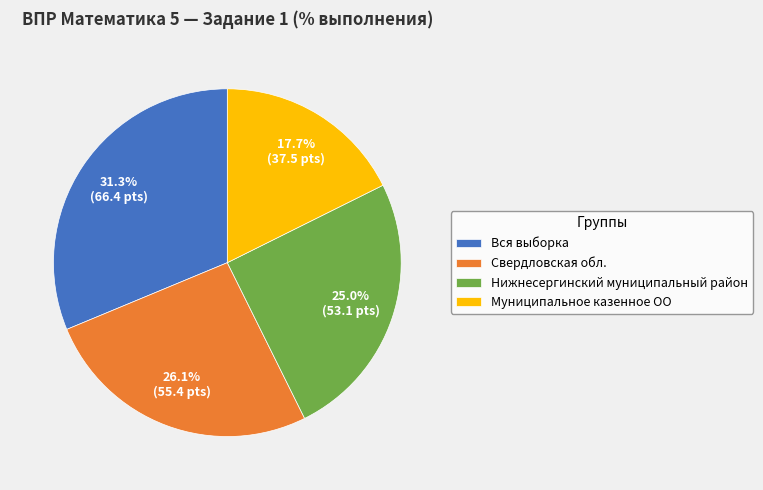

To the nearest percent, what percentage of the pie is Нижнесергинский муниципальный район?

25%